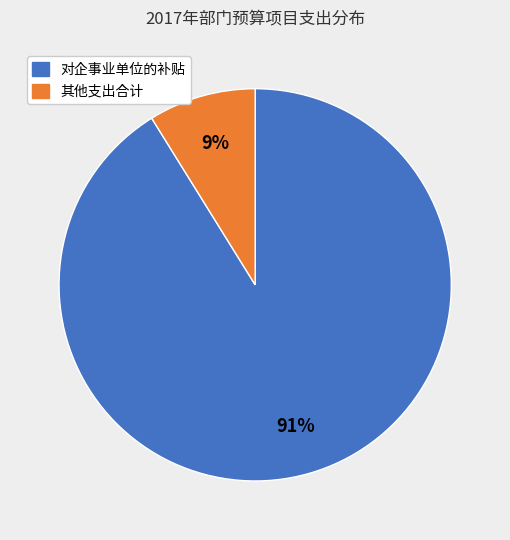

How many segments does this pie chart have?

2